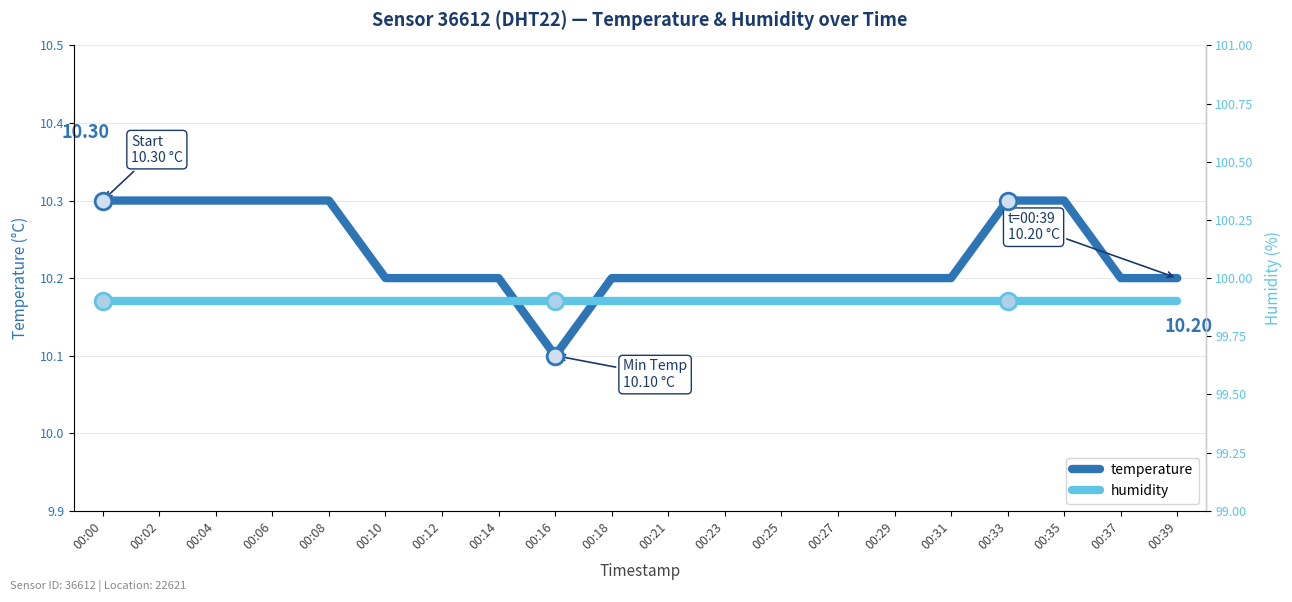

What is the value of the temperature point at the 10th from the left?

10.2